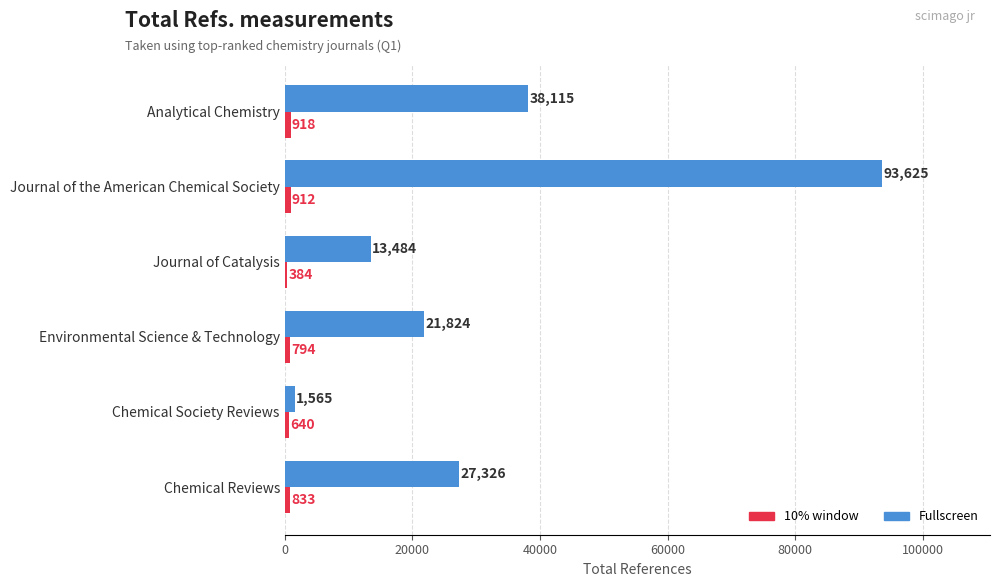

What is the sum of the Fullscreen values at Chemical Society Reviews and Chemical Reviews?

28891